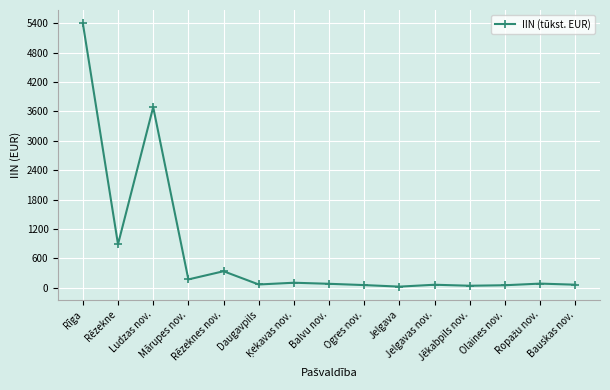

How many data points are less than 80?

7